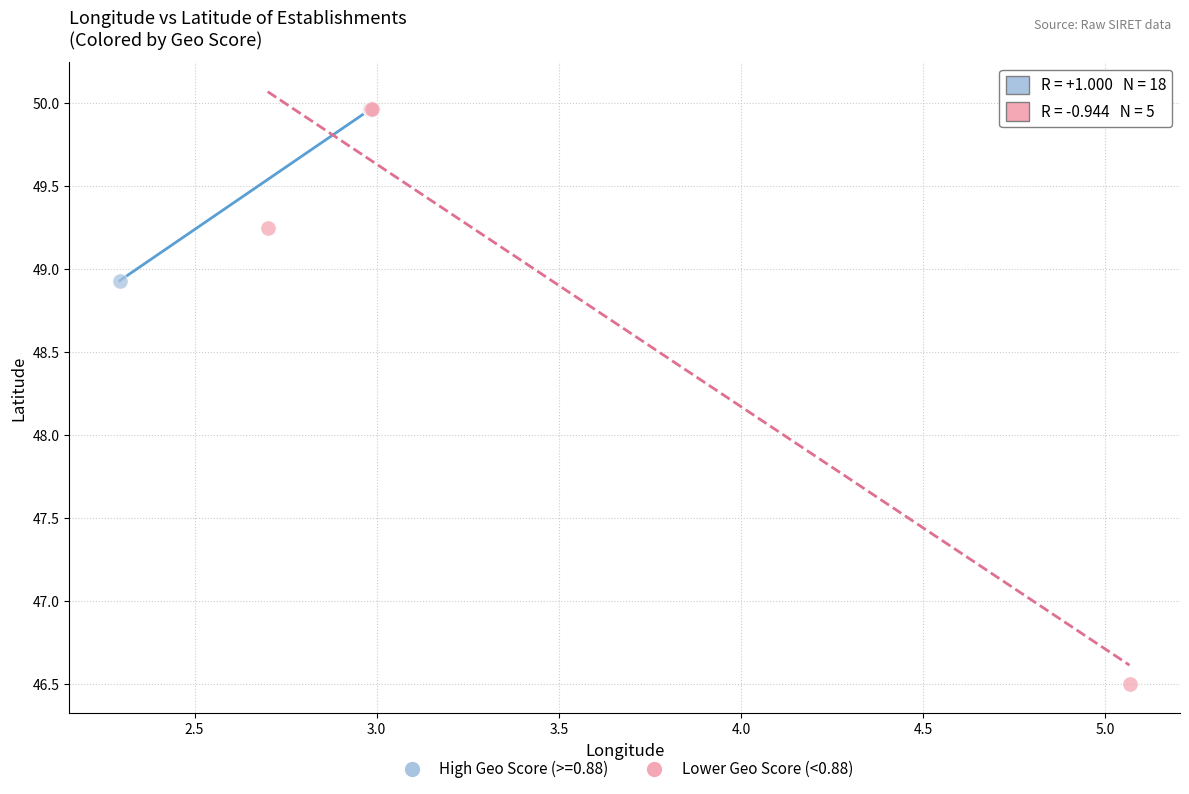

Which series has the largest Y range (max minus min)?

Lower Geo Score (<0.88)